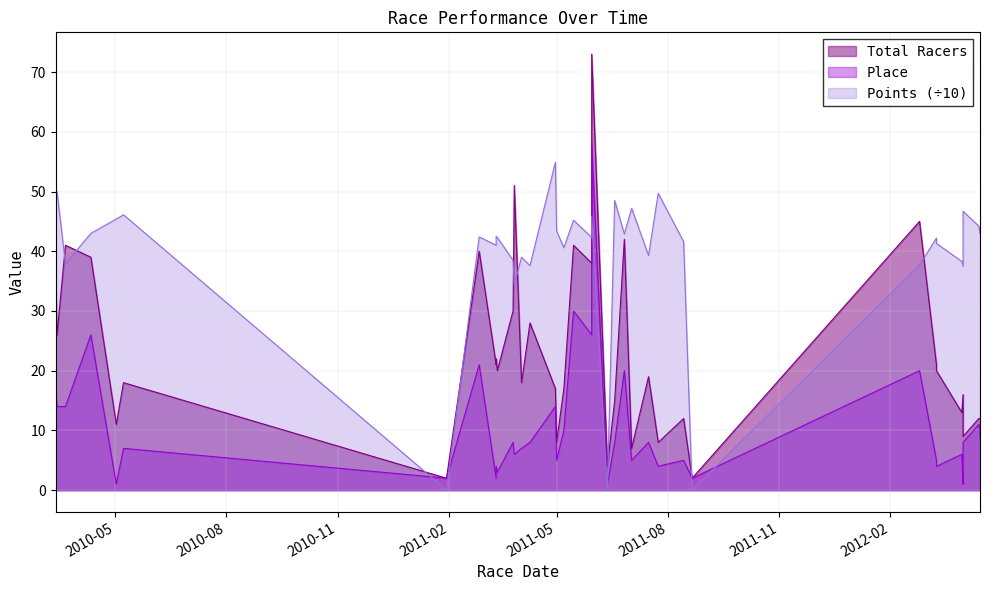

True or false: Total Racers has a value of 18.0 at 2010-05-08.

True